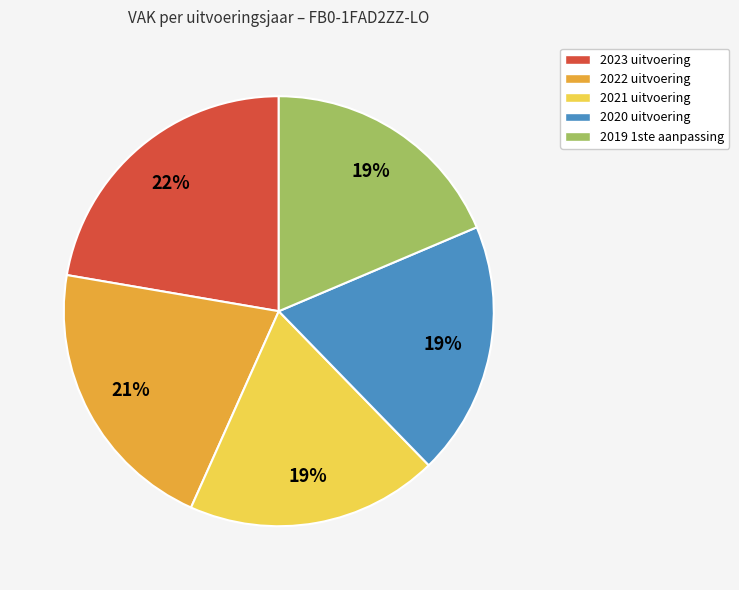

How many segments does this pie chart have?

5